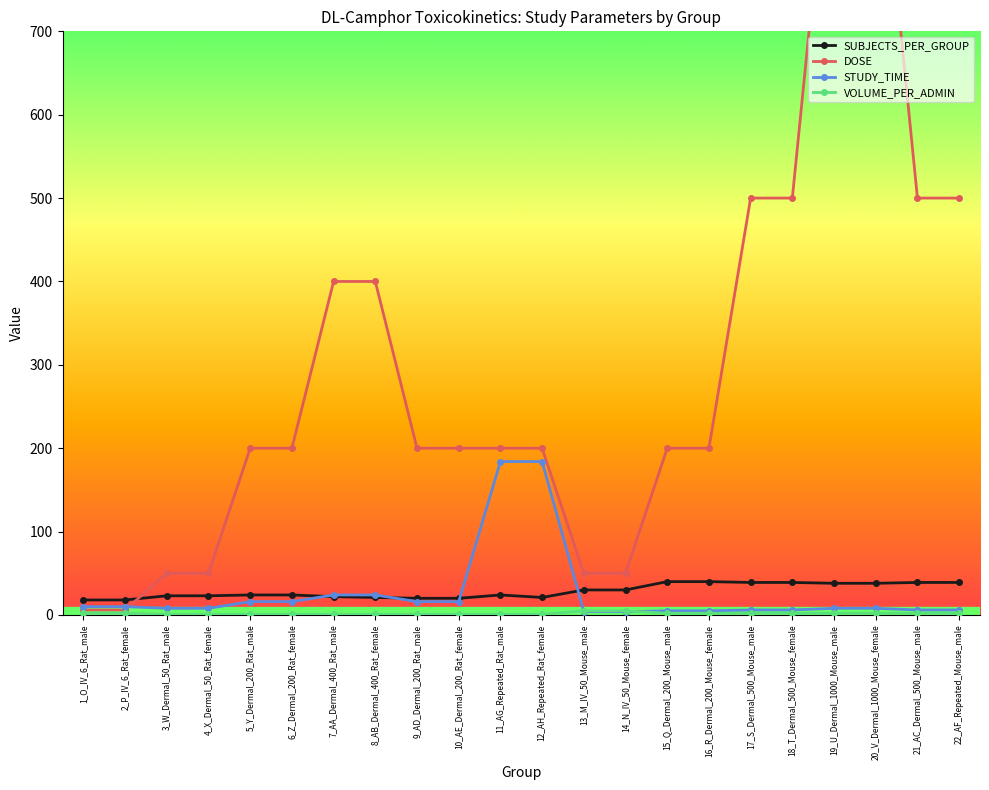

Is the value of DOSE at 4_X_Dermal_50_Rat_female greater than the value of SUBJECTS_PER_GROUP at 17_S_Dermal_500_Mouse_male?

Yes